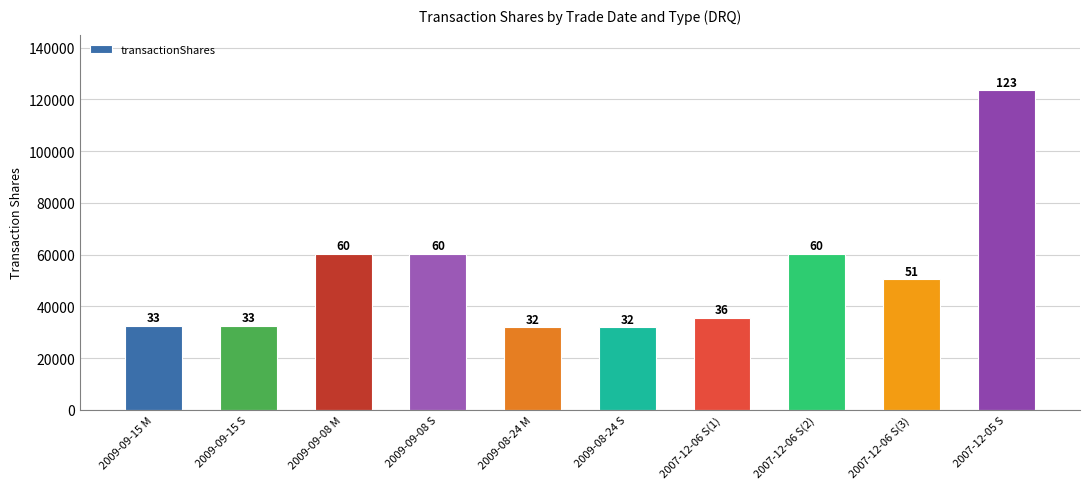

Which label corresponds to the smallest value in the chart?

2009-08-24 M